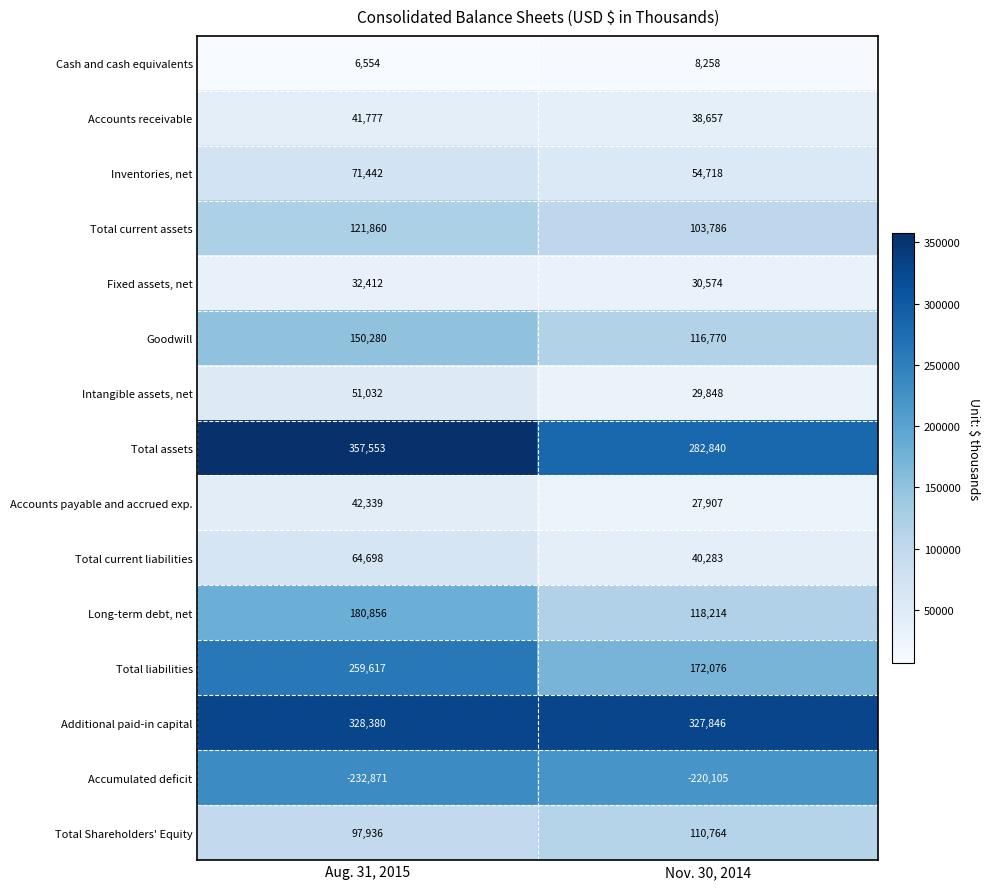

What is the approximate value of Accumulated deficit at Nov. 30, 2014, to the nearest 100?

-220100